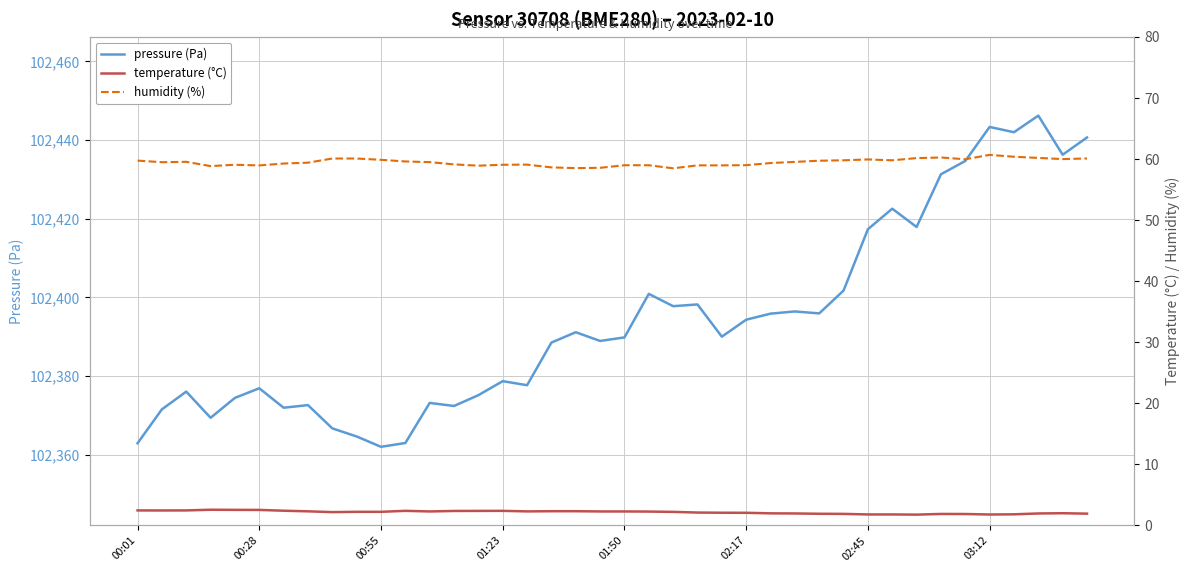

What is the difference between the maximum and minimum values in the humidity (%) series?

2.2